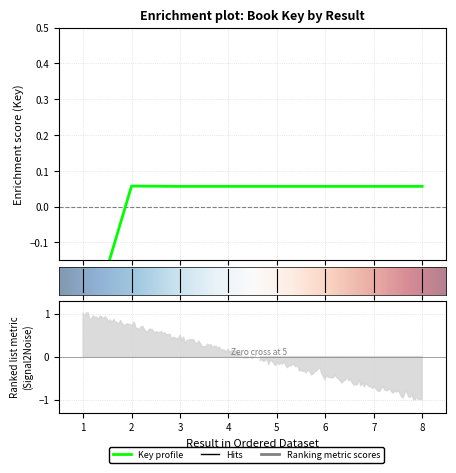

How many series are shown in this chart?

1